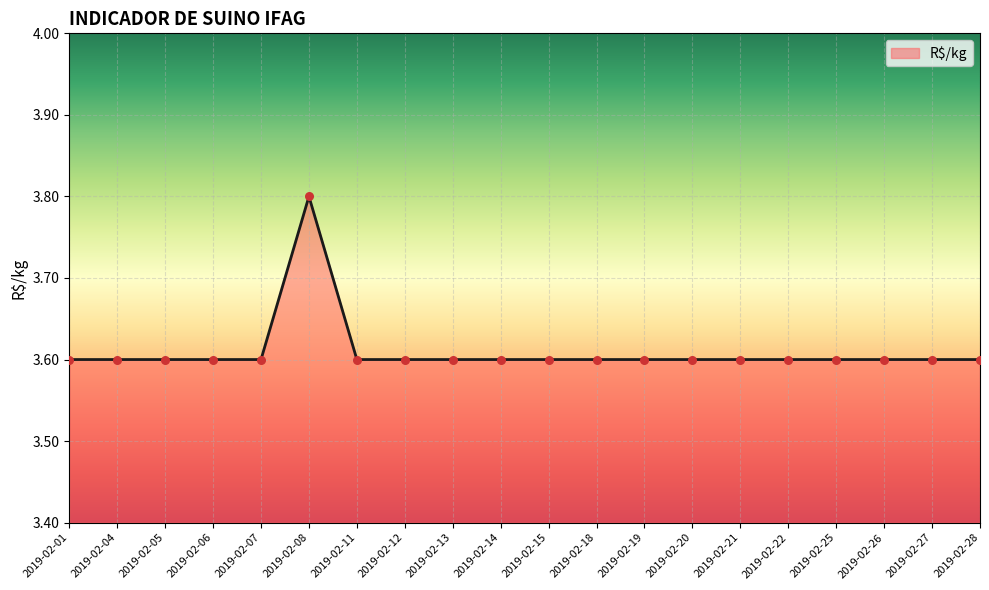

Between 2019-02-21 and 2019-02-08, which is larger?

2019-02-08